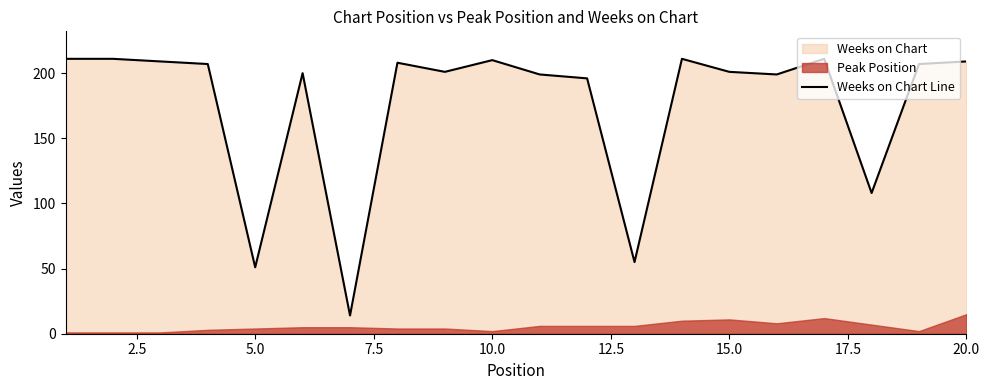

How many data points are less than 207?

10